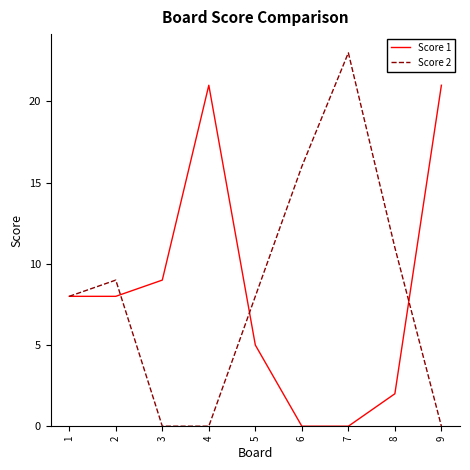

List the series in order of their peak value, lowest first.

Score 1, Score 2